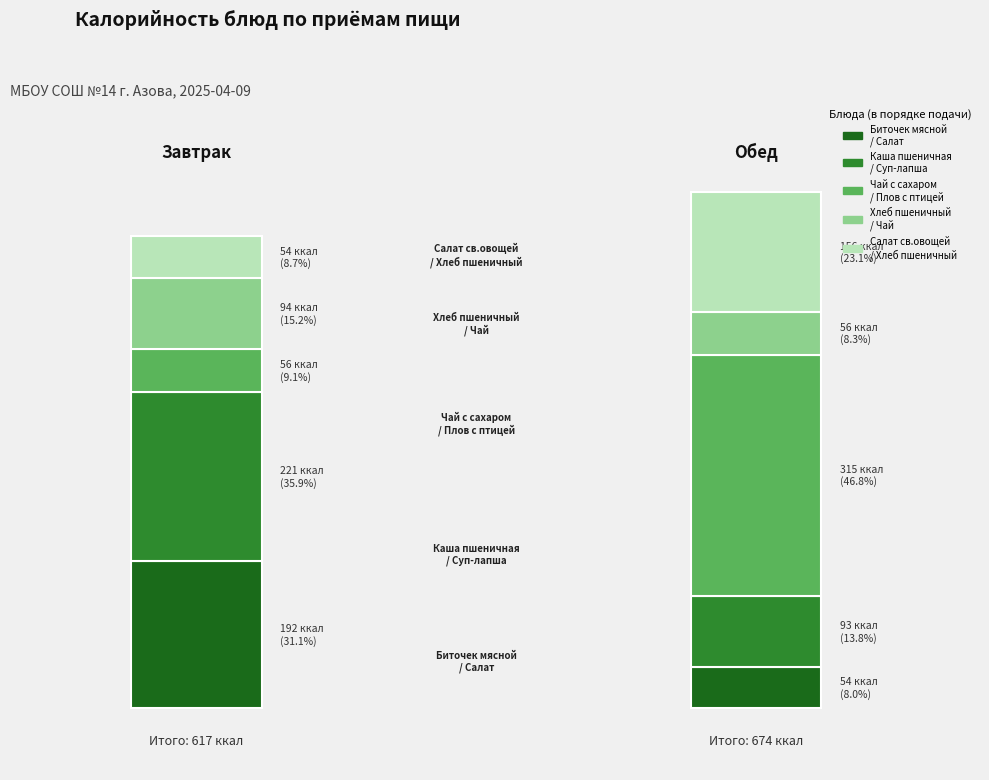

Rank the series by their average value, from lowest to highest.

Завтрак, Обед